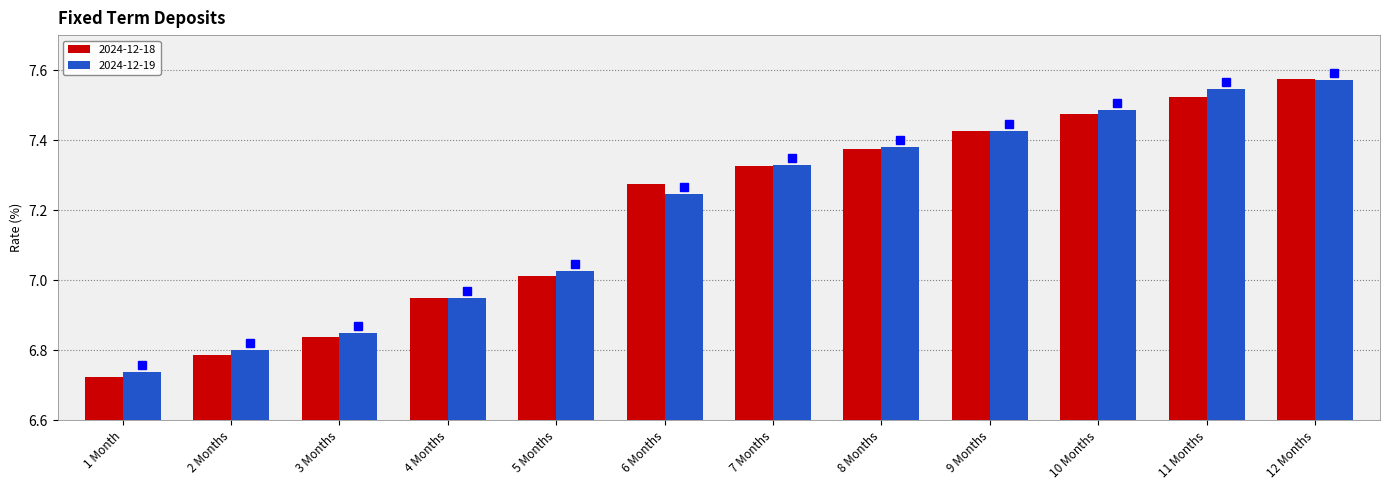

At which label does 2024-12-18 first exceed 7?

5 Months